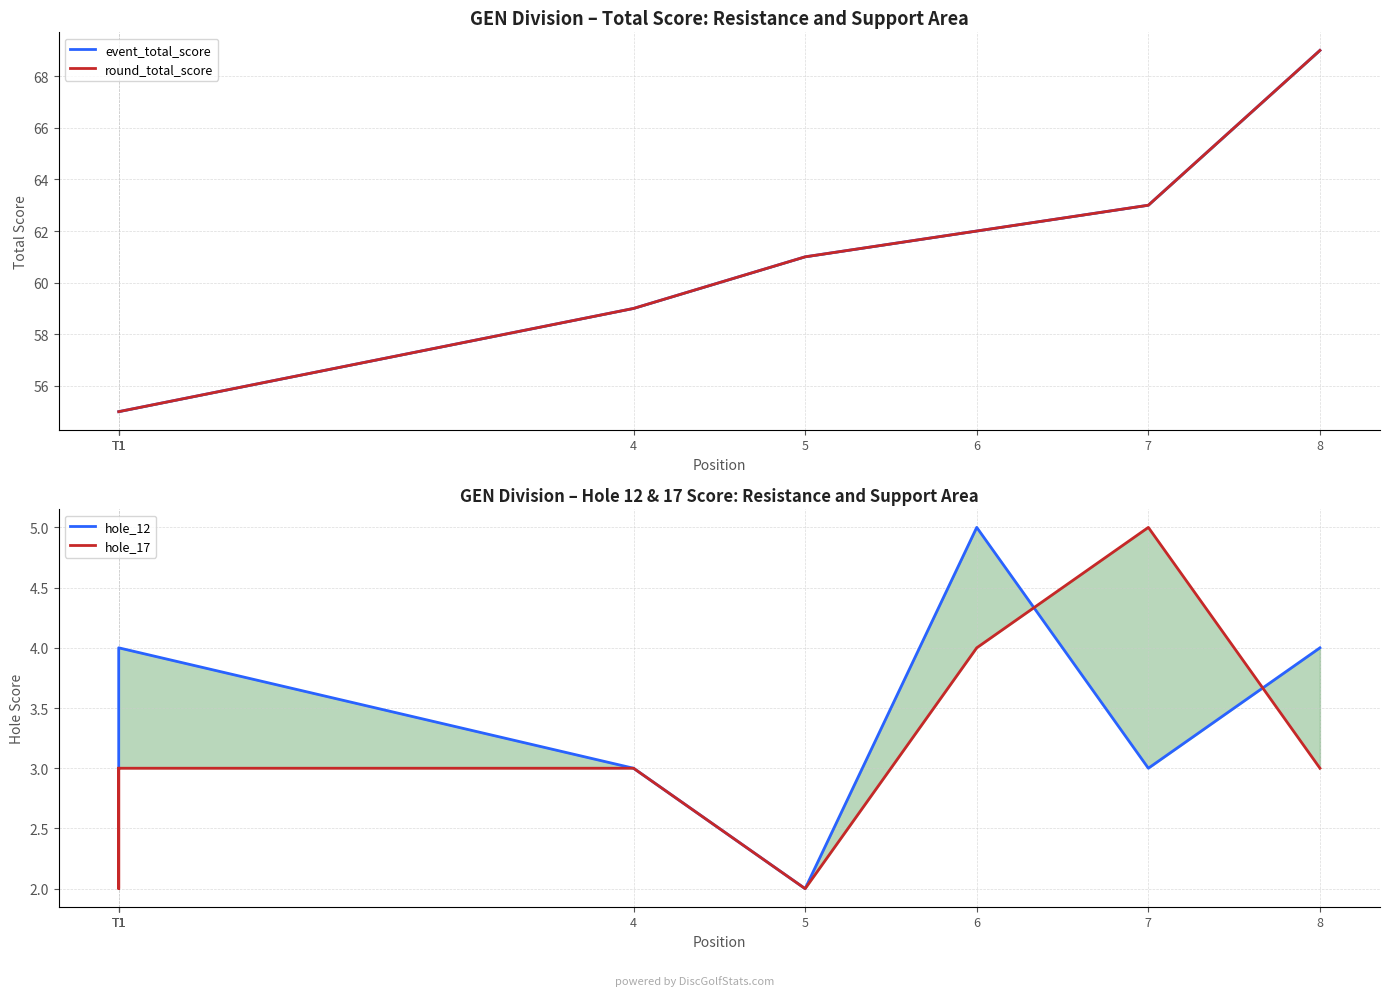

What is the value of the hole_17 point at the 3rd from the left?

3